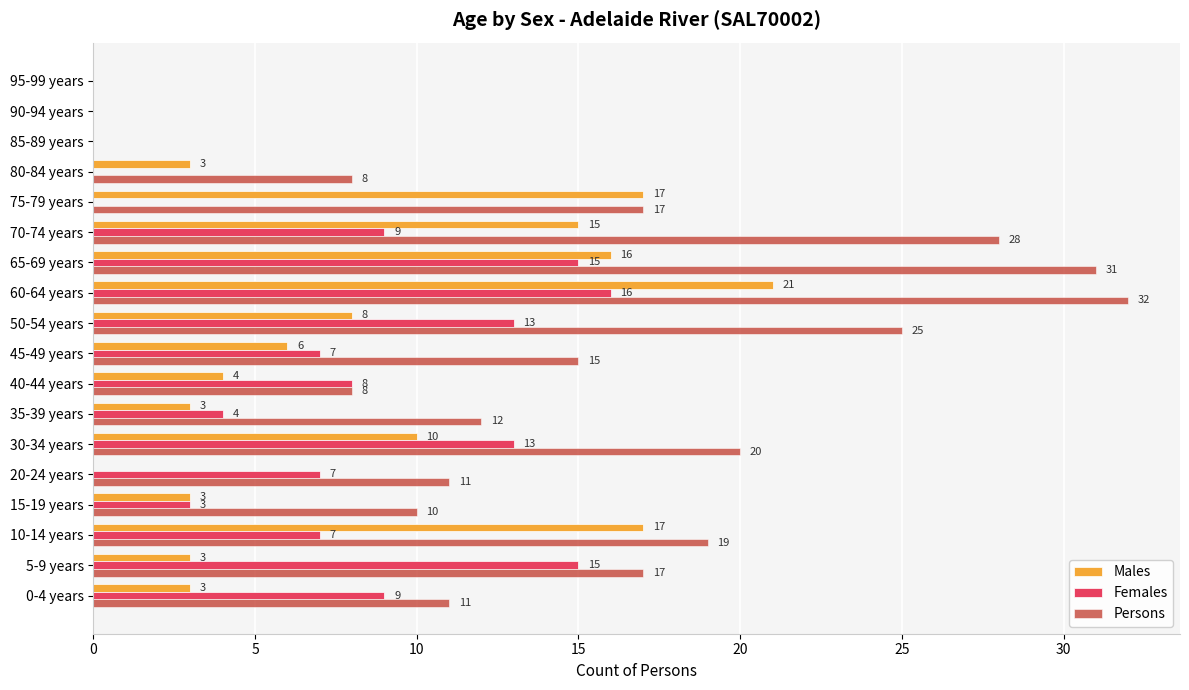

What is the maximum value shown in the chart?

32